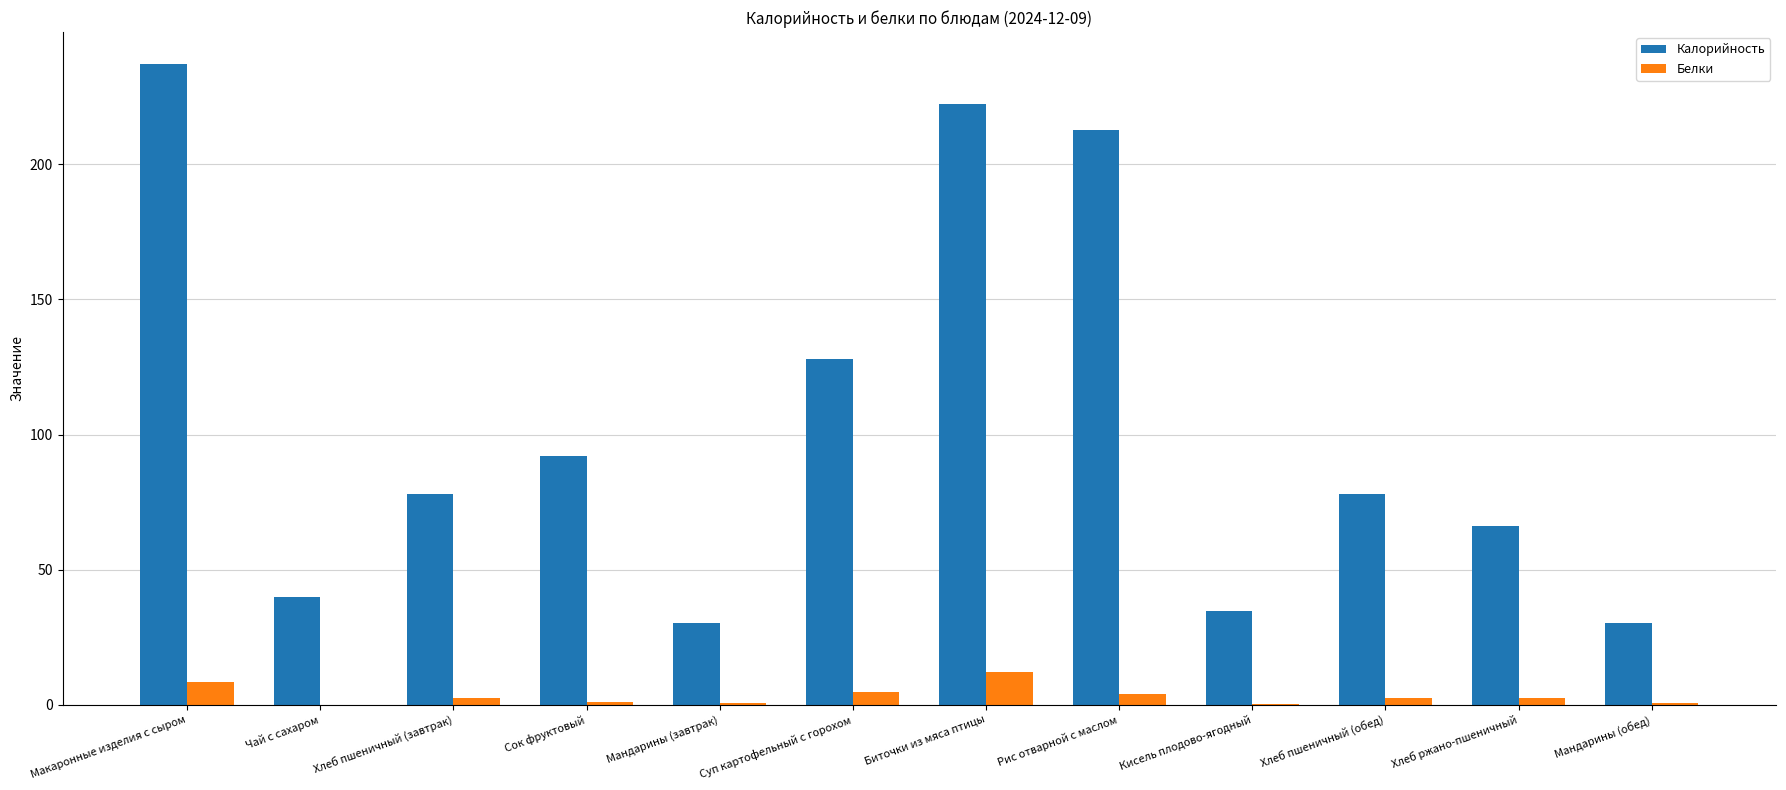

What is the sum of the Калорийность values at Хлеб пшеничный (обед) and Хлеб ржано-пшеничный?

144.0